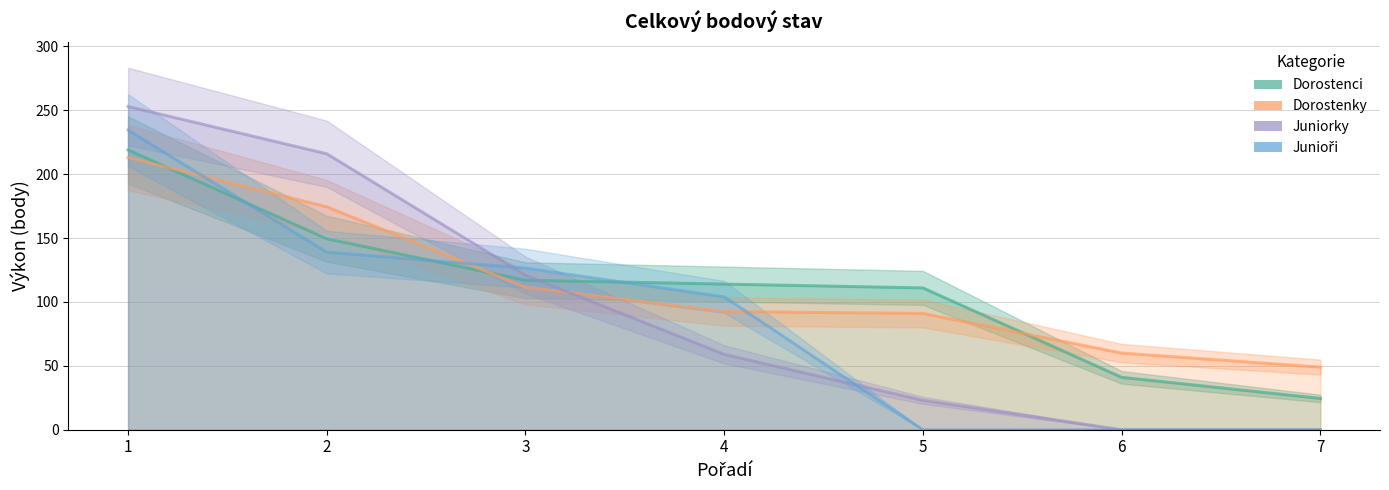

Which category has the highest value across all series?

1